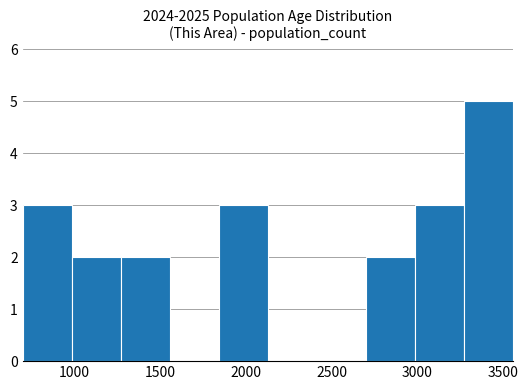

Which range on the x-axis has the tallest bar?

3250 to 3550